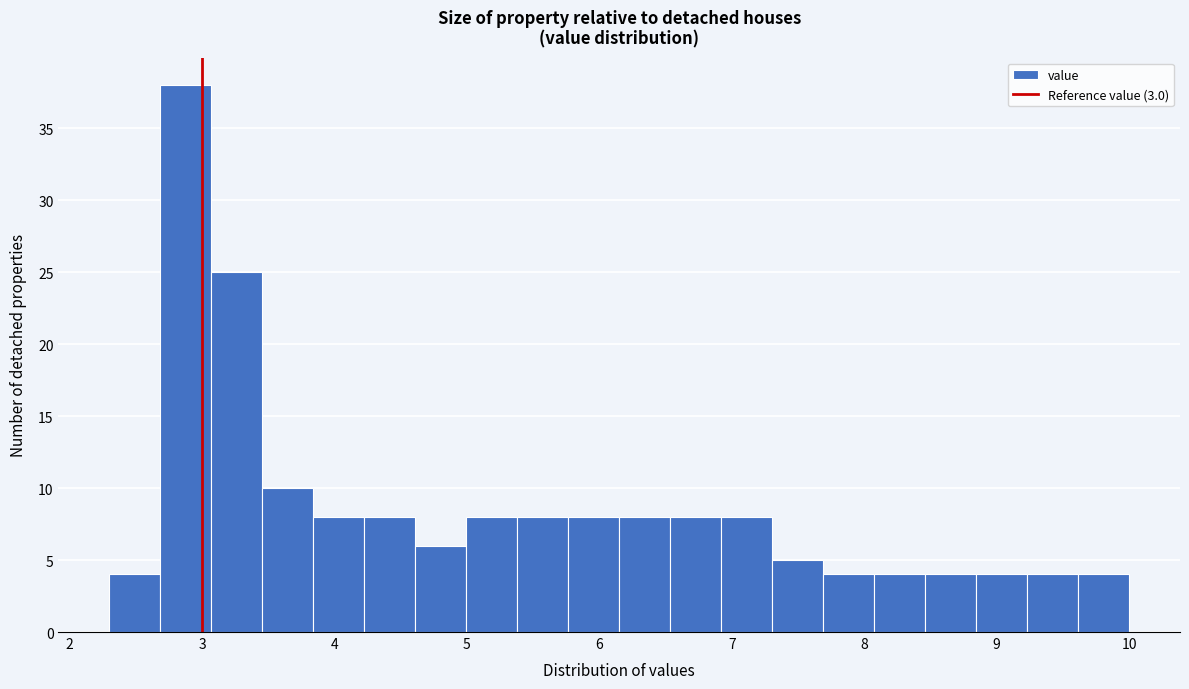

Around what value on the x-axis is the tallest bar? Give the approximate position of its centre, as read against the axis.

2.9